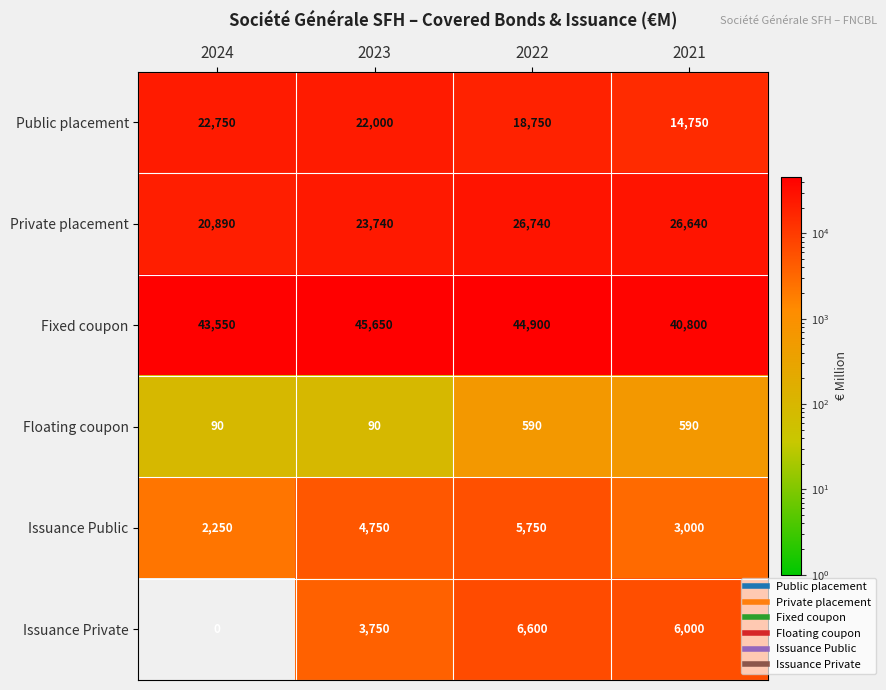

What is the sum of all Issuance Public values?

15750